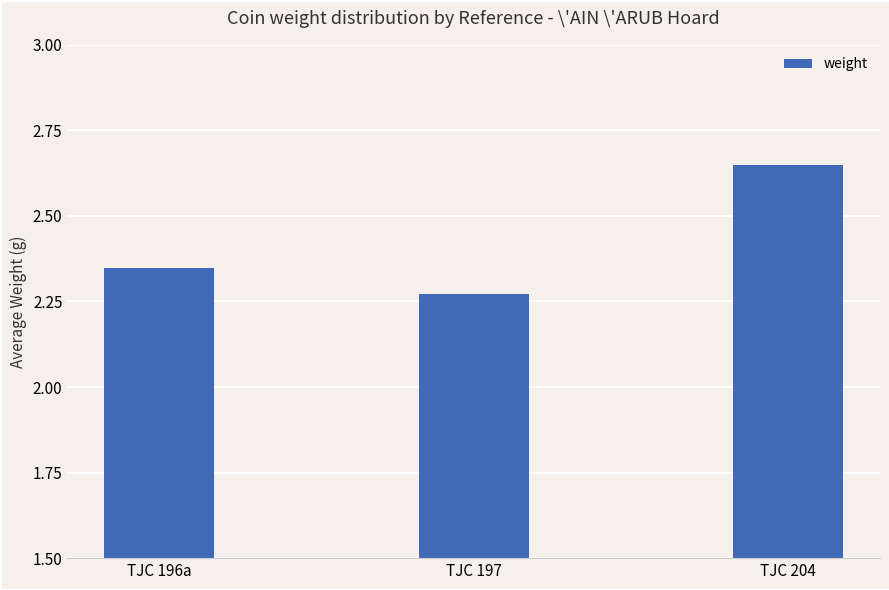

List the labels in order of value, largest first.

TJC 204, TJC 196a, TJC 197